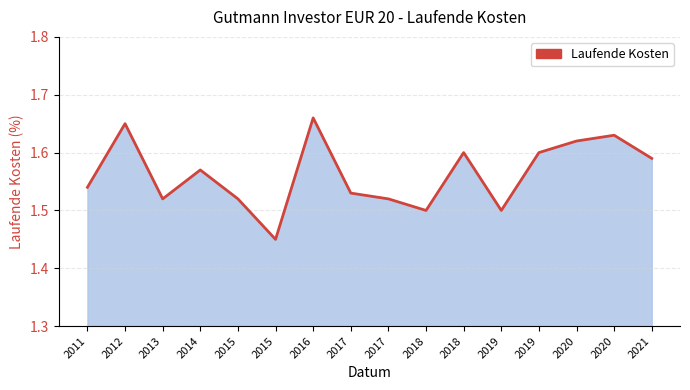

Rank the categories by value from highest to lowest.

2016, 2012, 2020, 2020, 2018, 2019, 2021, 2014, 2011, 2017, 2013, 2015, 2017, 2018, 2019, 2015